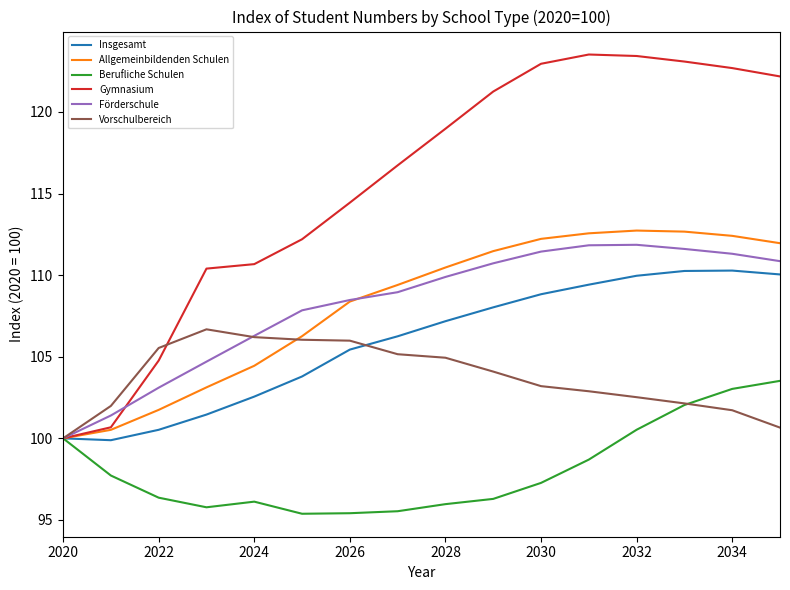

Which series has the largest range (max minus min)?

Gymnasium